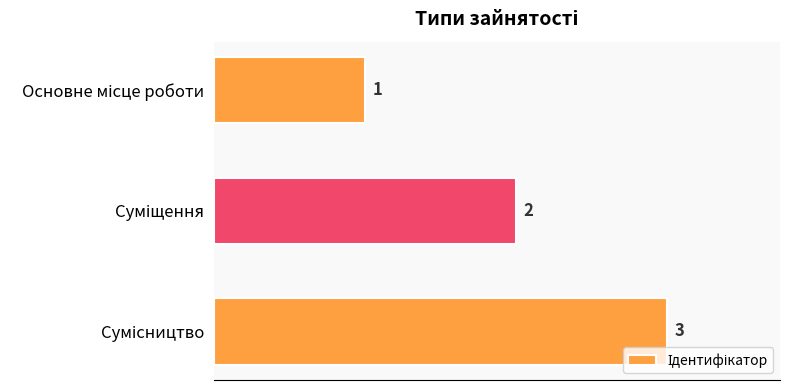

What is the maximum value shown in the chart?

3